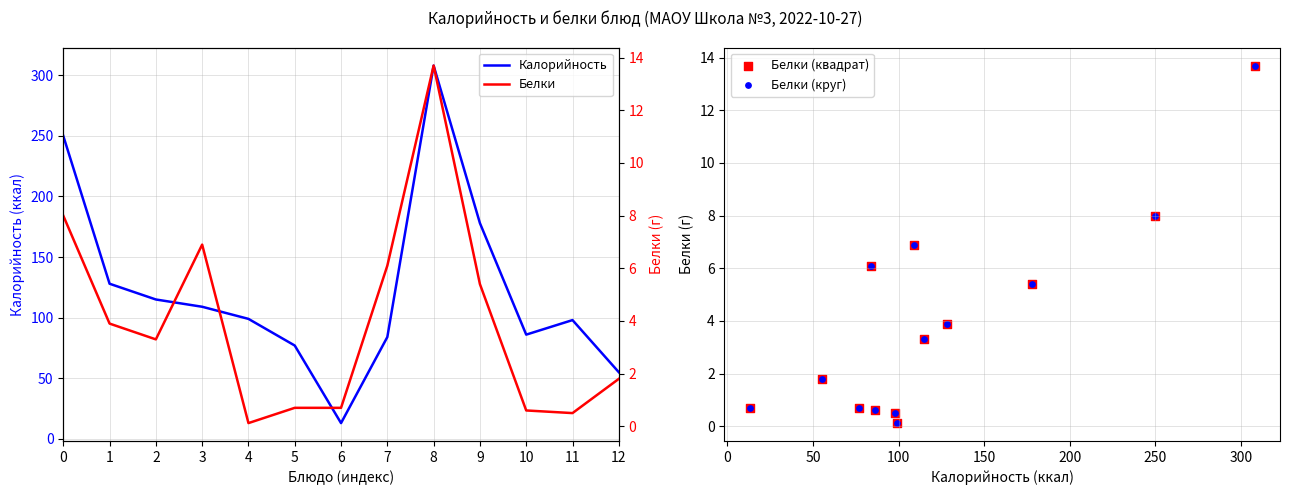

Which series reaches the minimum Y coordinate?

Белки (квадрат)